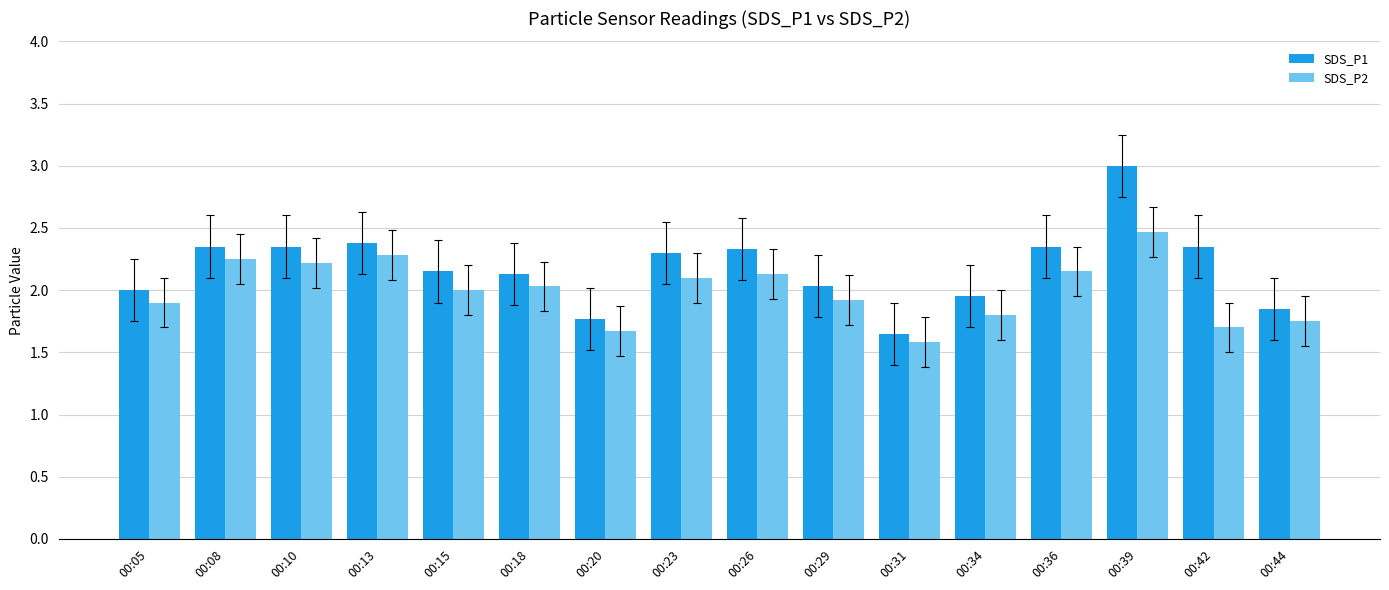

Is it true that SDS_P2 equals 0.9 at 00:23?

False